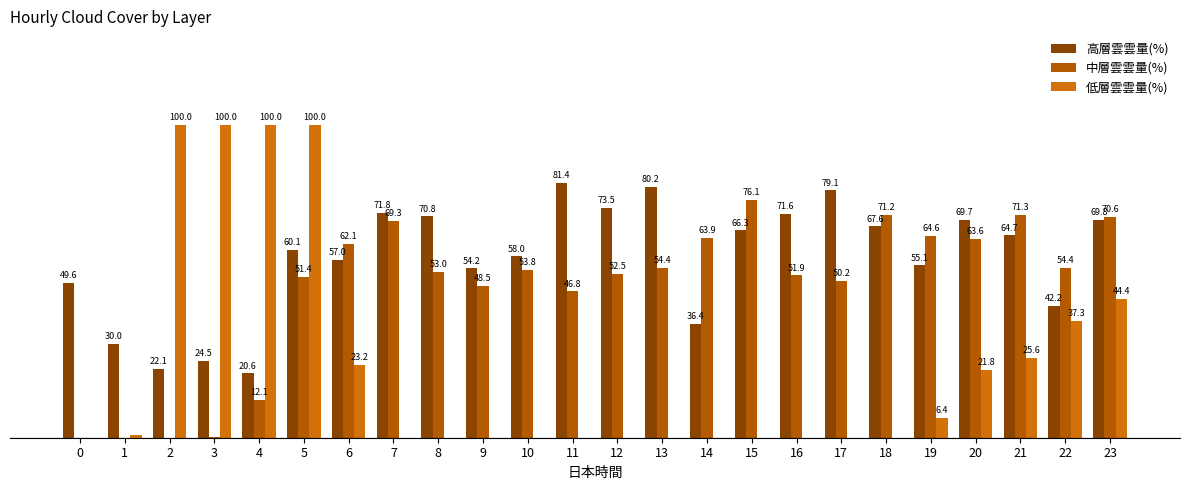

Which series changed the most between 13 and 18?

中層雲雲量(%)